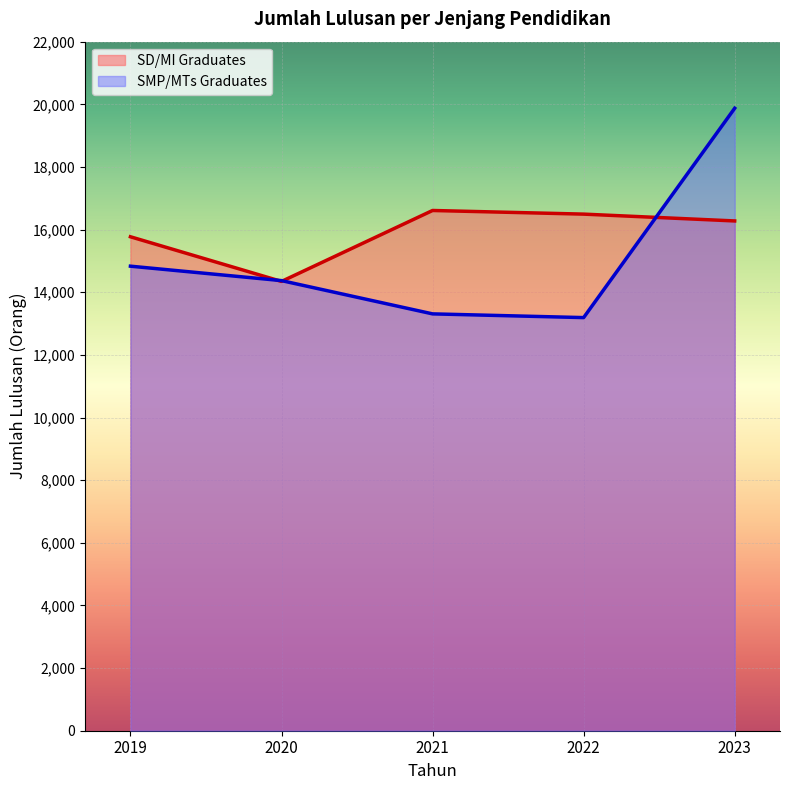

Which series ends up on top after the final intersection of SMP/MTs Graduates and SD/MI Graduates?

SMP/MTs Graduates